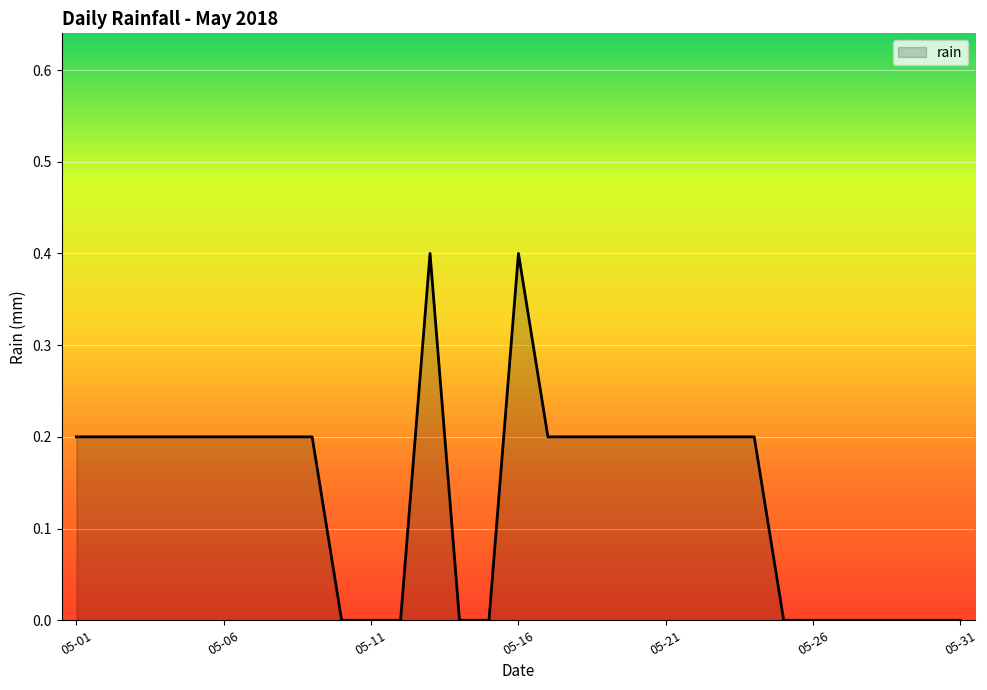

What is the difference between the maximum and minimum values?

0.4